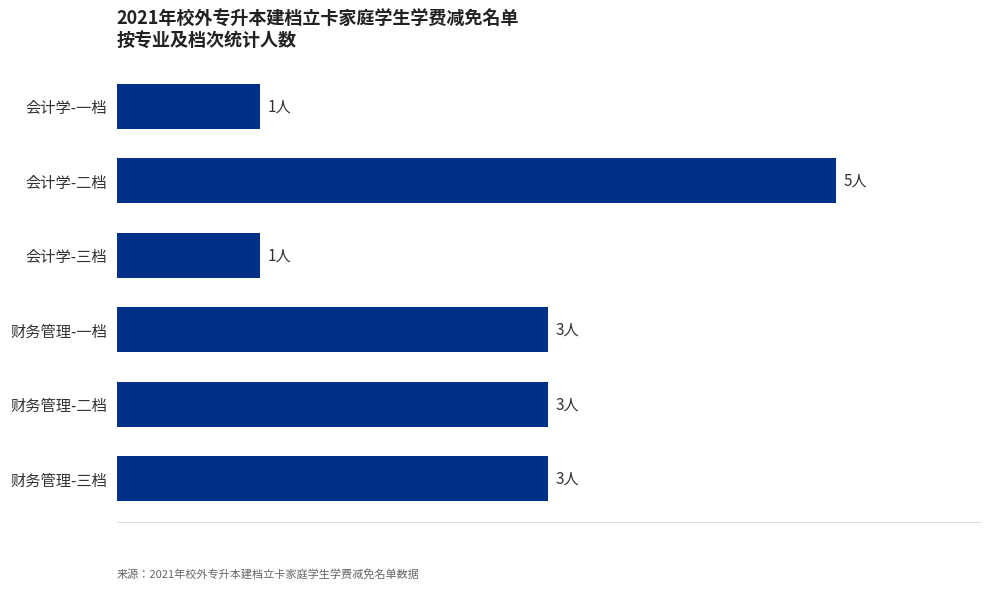

What is the difference between the second highest and second lowest values?

2